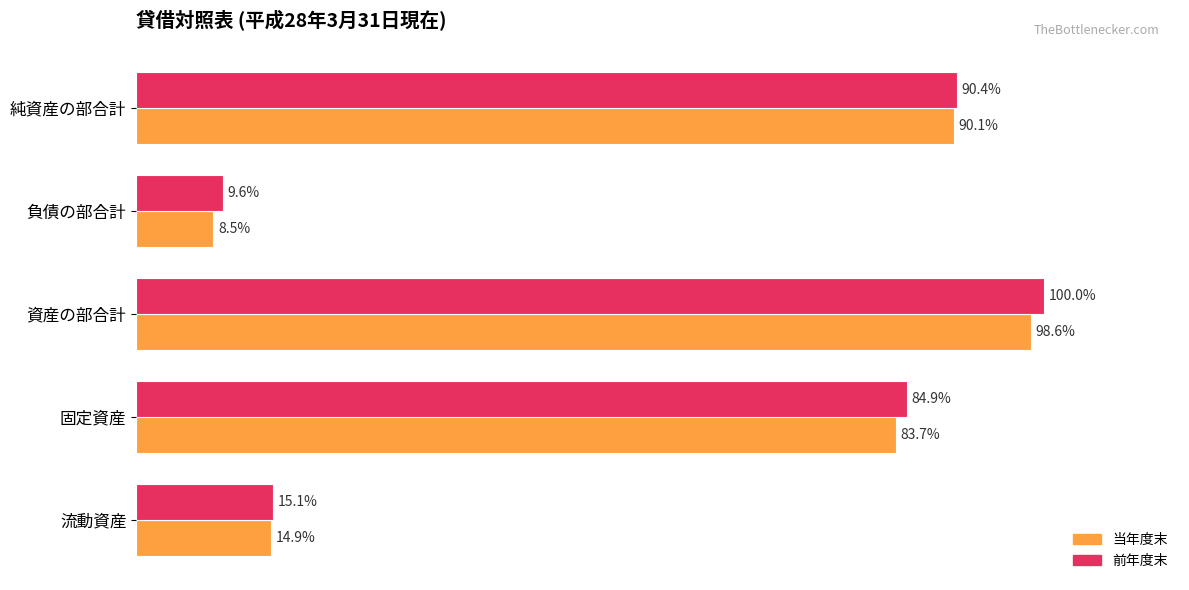

Which category has the highest value in the 前年度末 series?

資産の部合計